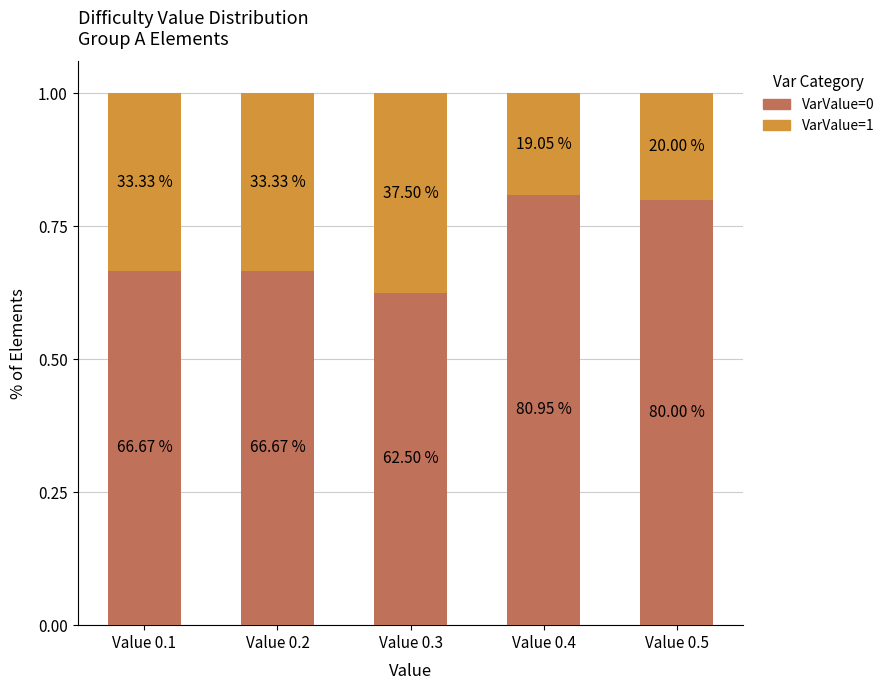

Are the bars horizontal?

No